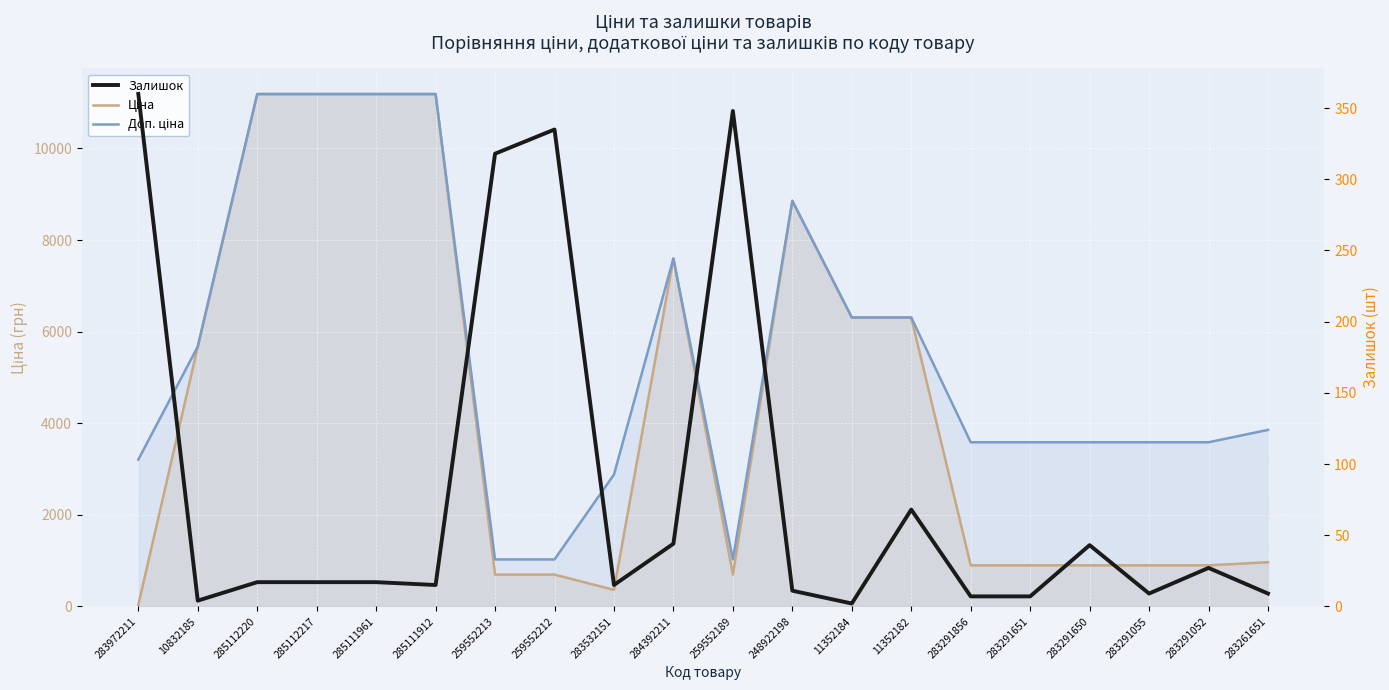

Rank the series by their average value, from lowest to highest.

Залишок, Ціна, Доп. ціна